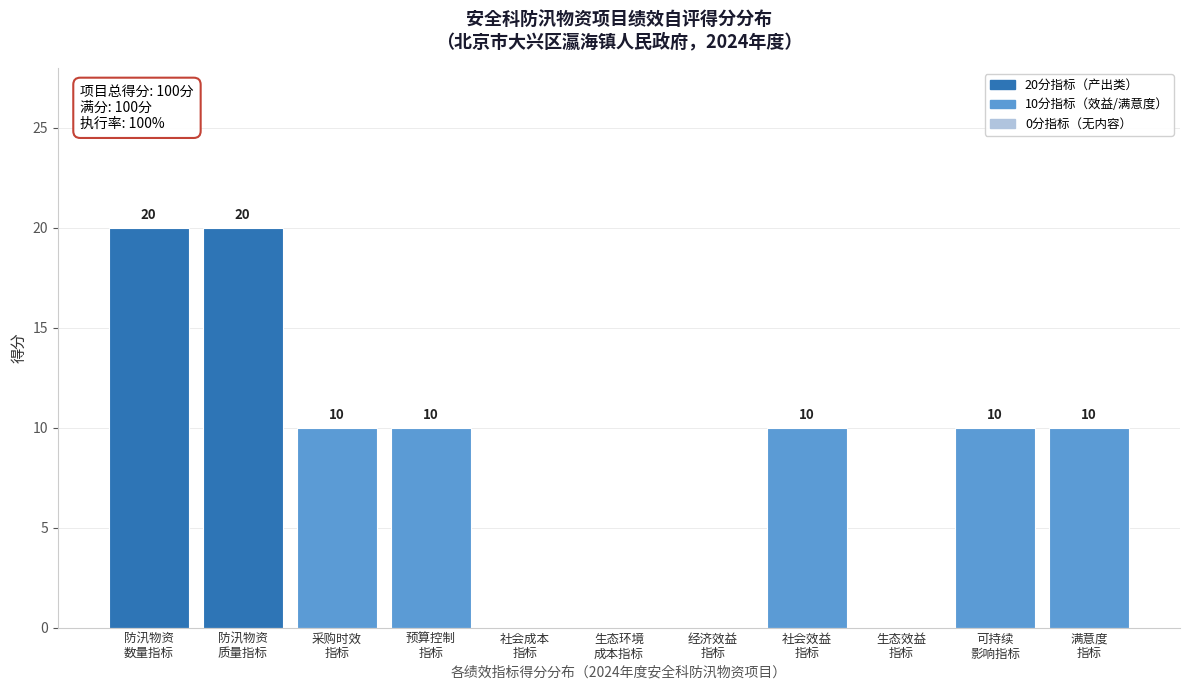

How many values are between 0 and 10?

9